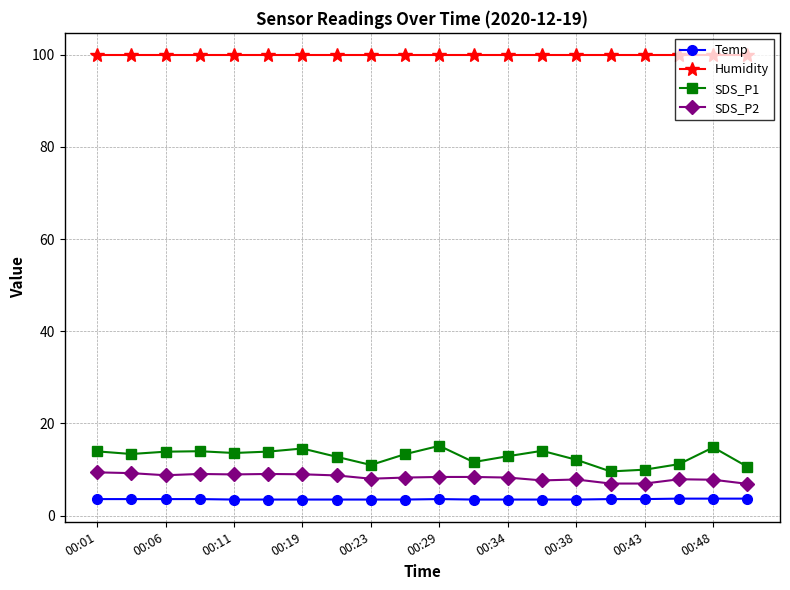

At how many categories does at least one series exceed 55?

20